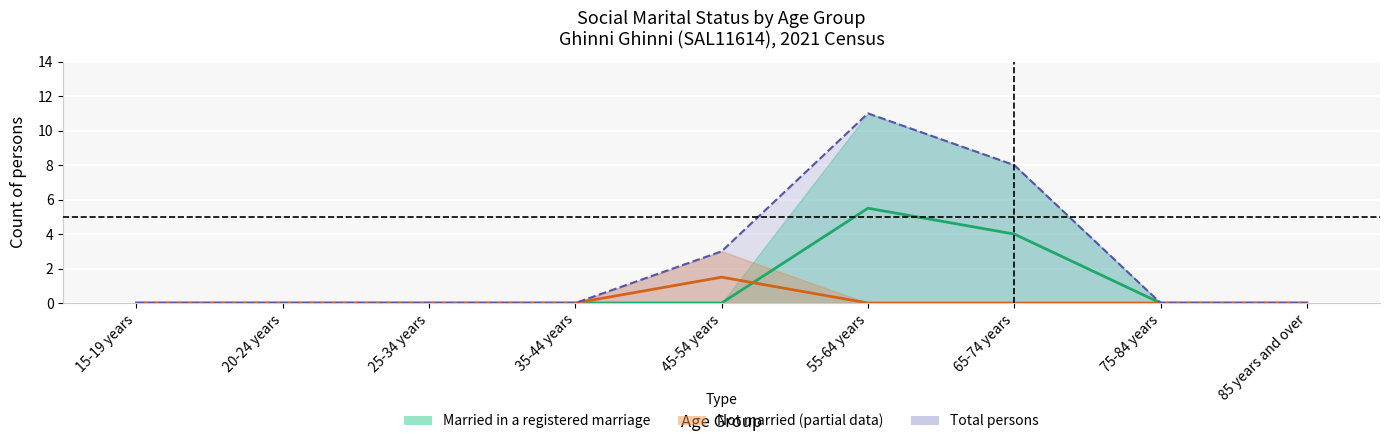

True or false: Married in a registered marriage (Males) has a value of -2.4 at 15-19 years.

False